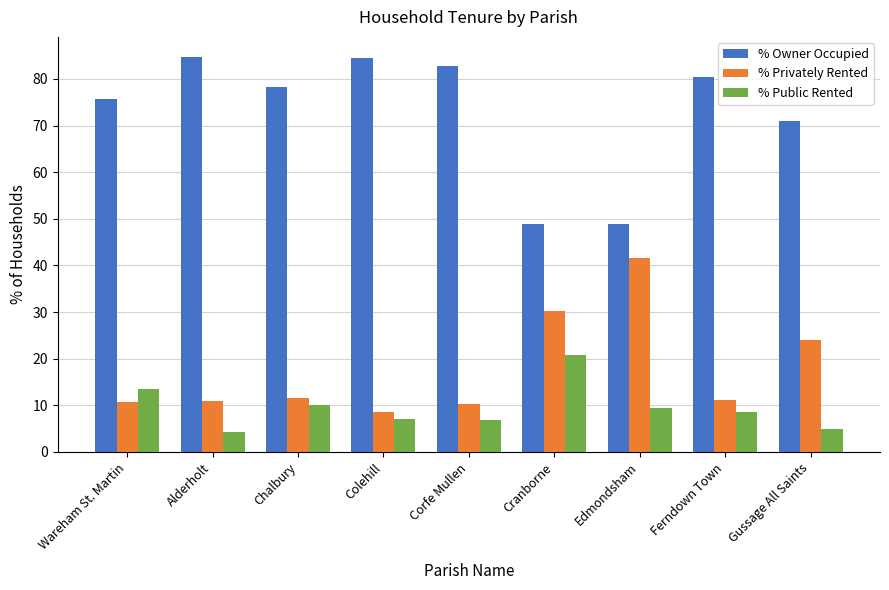

Is the value of % Privately Rented at Gussage All Saints greater than the value of % Owner Occupied at Gussage All Saints?

No